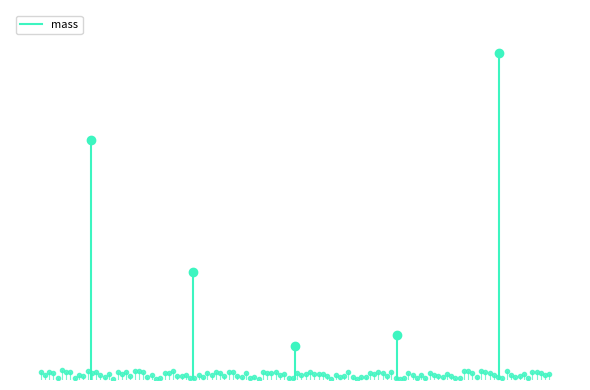

Between Q87109 and Q87107, which is larger?

Q87109